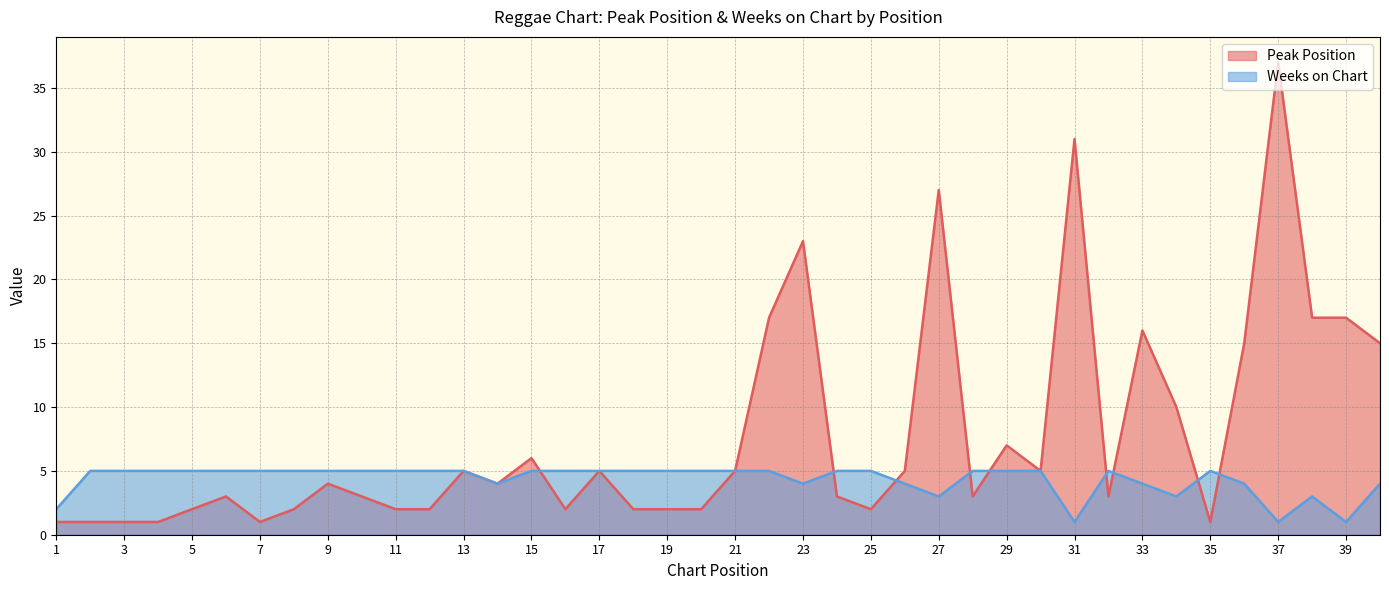

Is the value of Peak Position at 3 greater than the value of Weeks on Chart at 8?

No